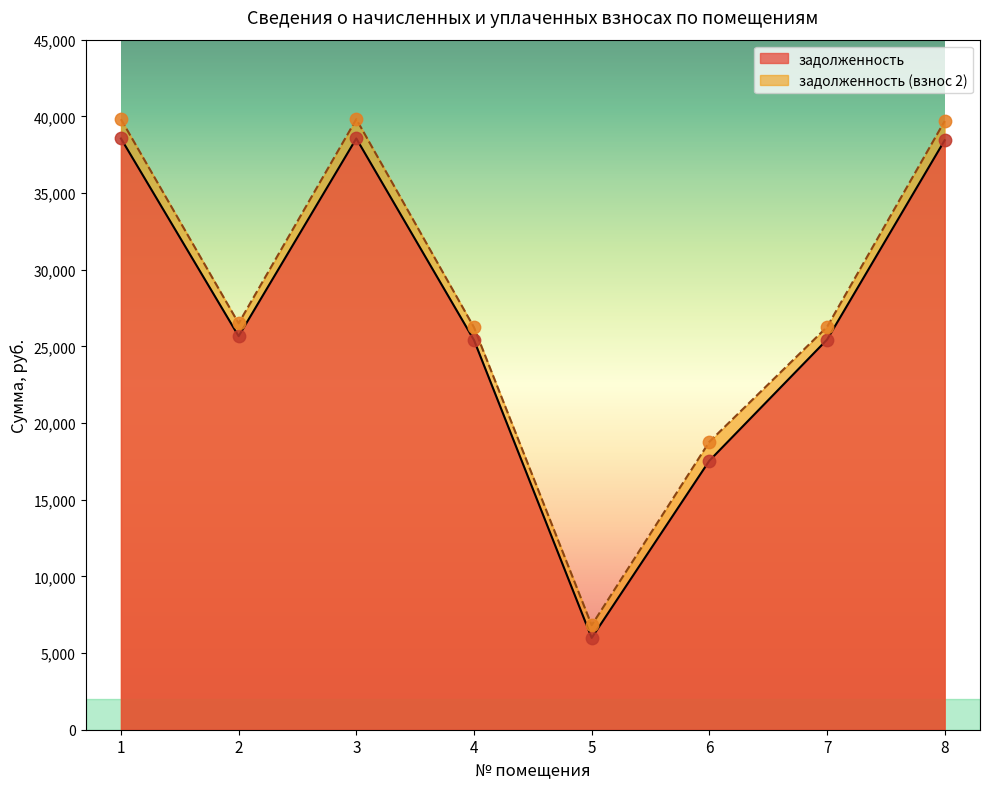

Which series contains the highest Y value?

задолженность (взнос 2)